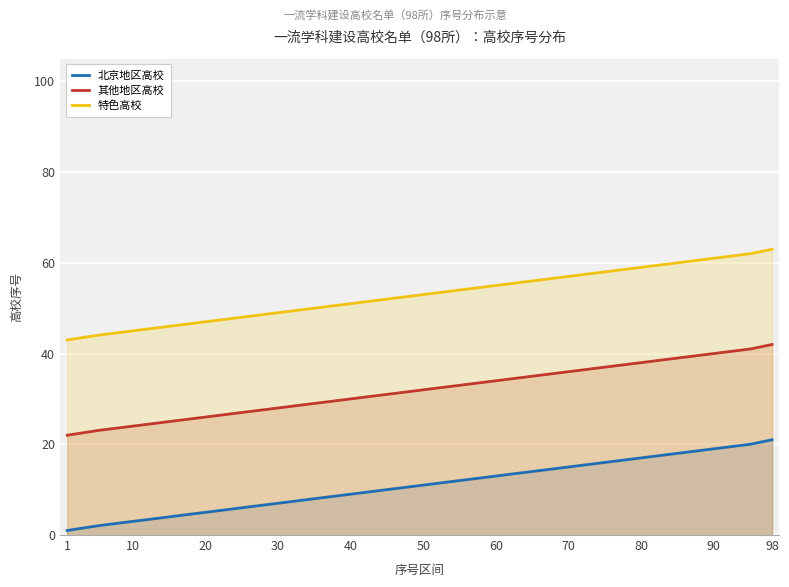

True or false: 北京地区高校 and 其他地区高校 intersect in this chart.

False